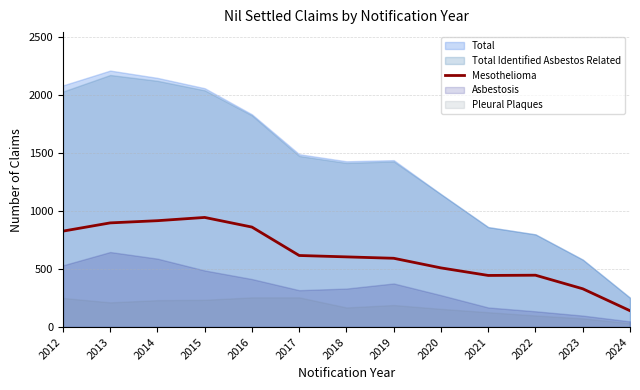

Which category has the lowest value in the Mesothelioma series?

2024